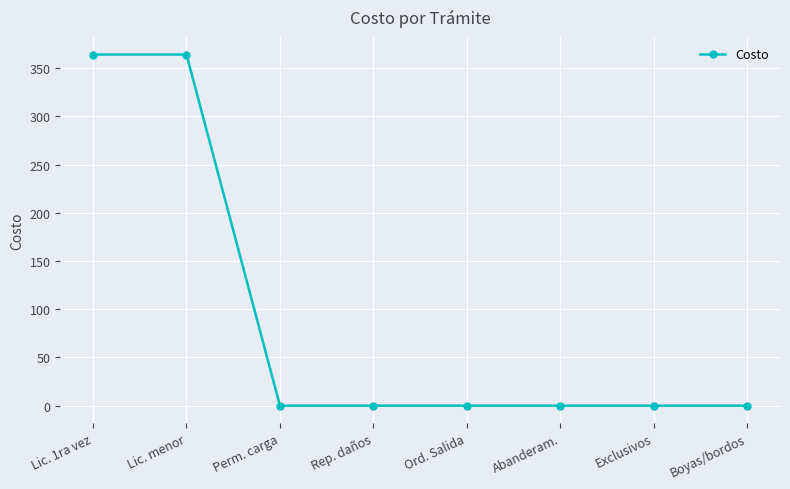

Does the chart display data point markers on the line(s)?

Yes